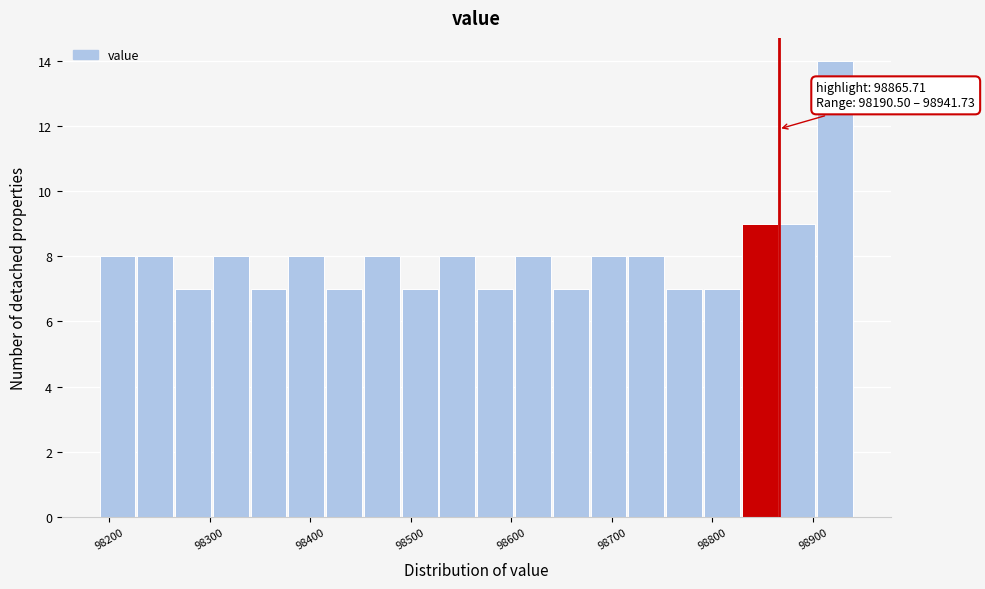

Read against the x-axis, roughly where is the centre of the tallest bar?

98920